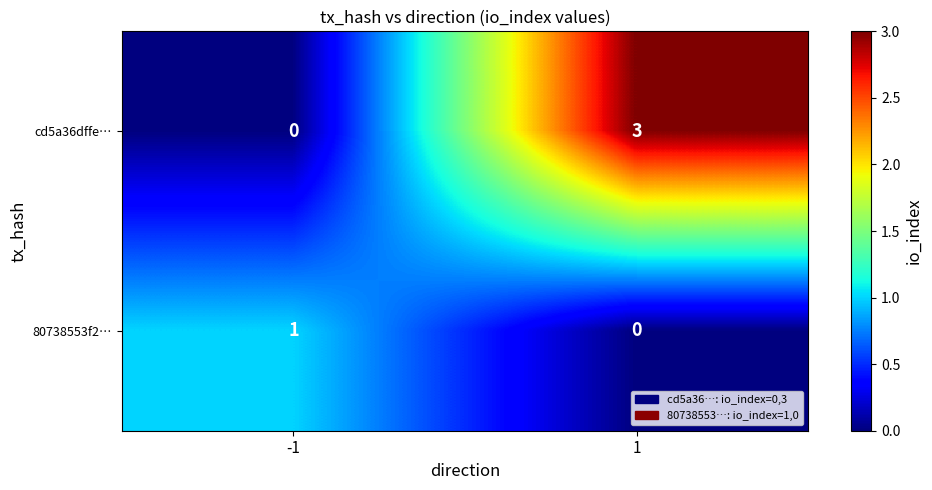

What is the sum of all cd5a36dffe… values?

3